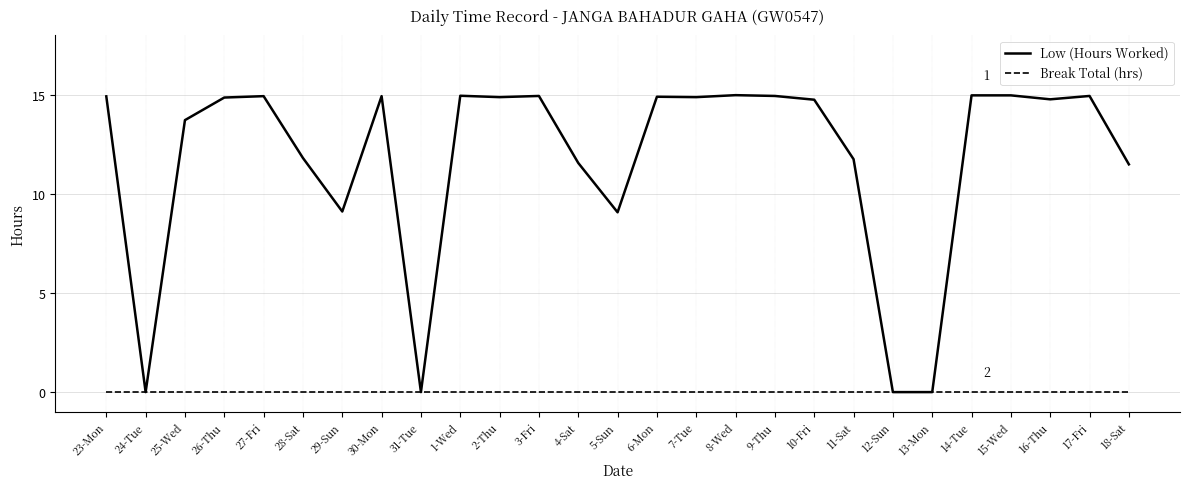

The Low (Hours Worked) series shows 25.4 at 8-Wed. True or false?

False